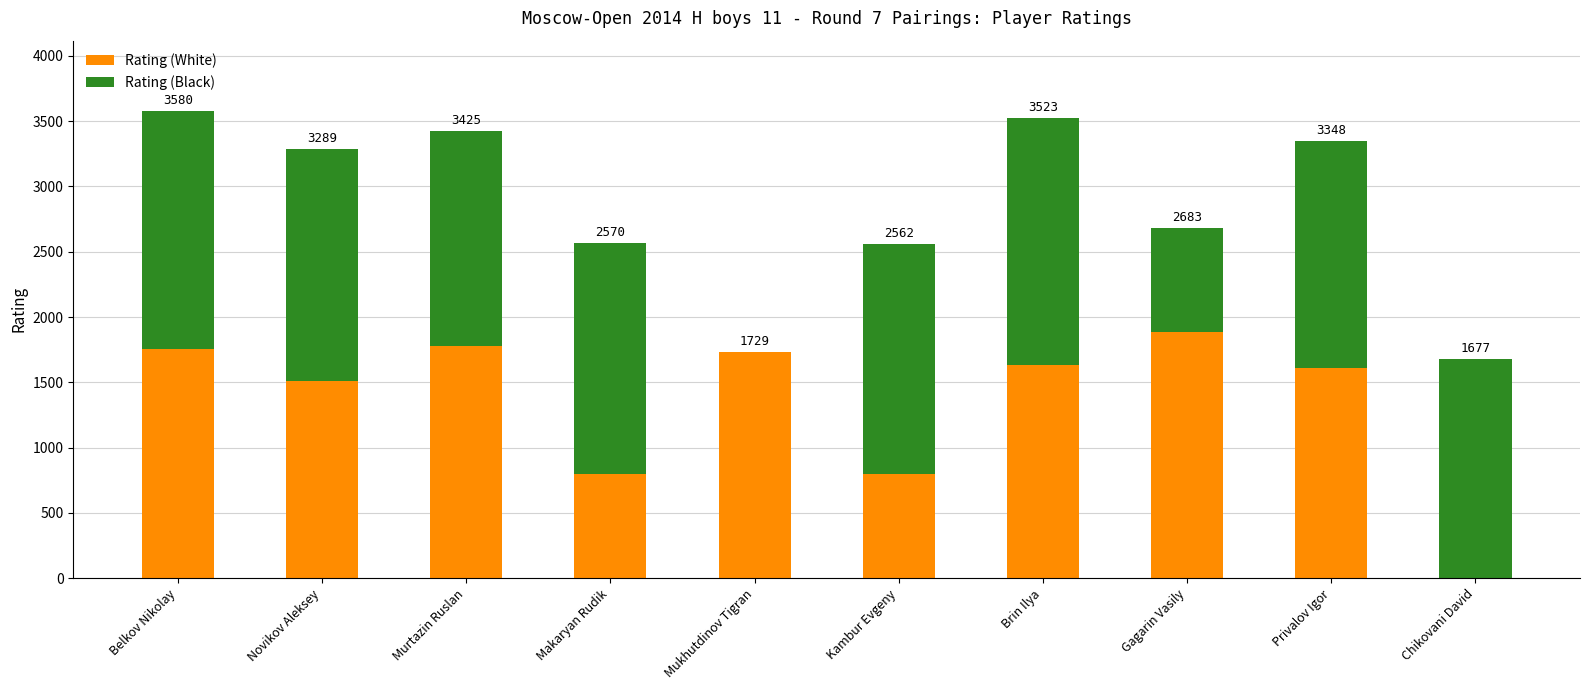

Are the bars grouped side by side (vs. stacked)?

No